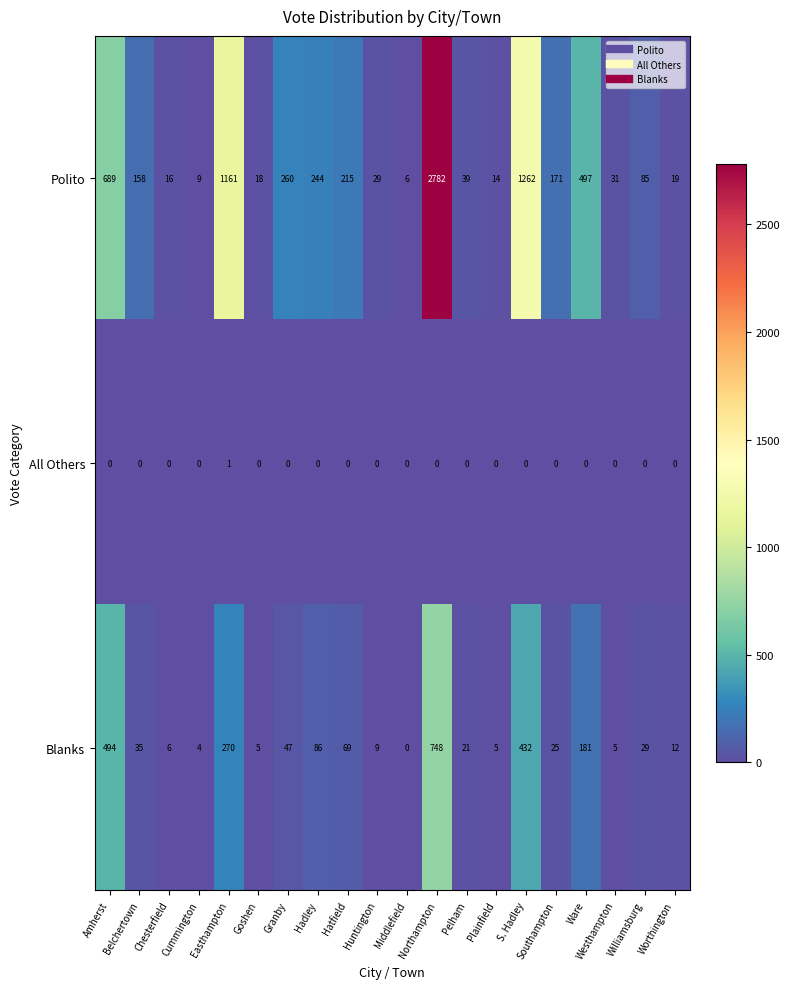

Which series has the widest spread of values?

Polito